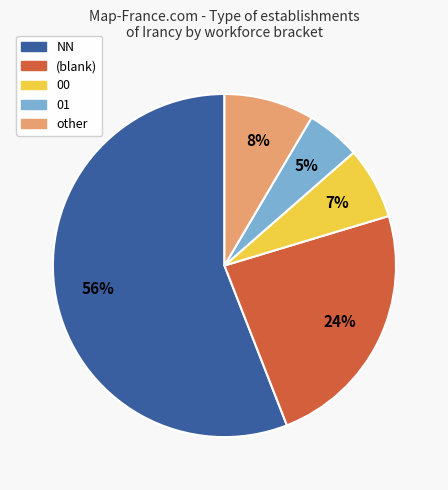

What is the largest slice in the pie chart?

NN